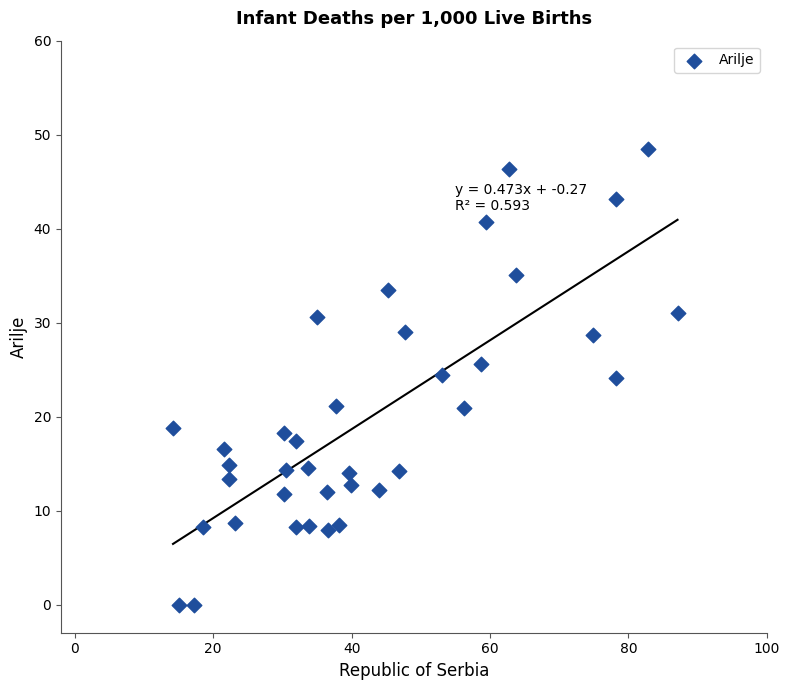

What is the range of Y values (max minus min)?

48.5